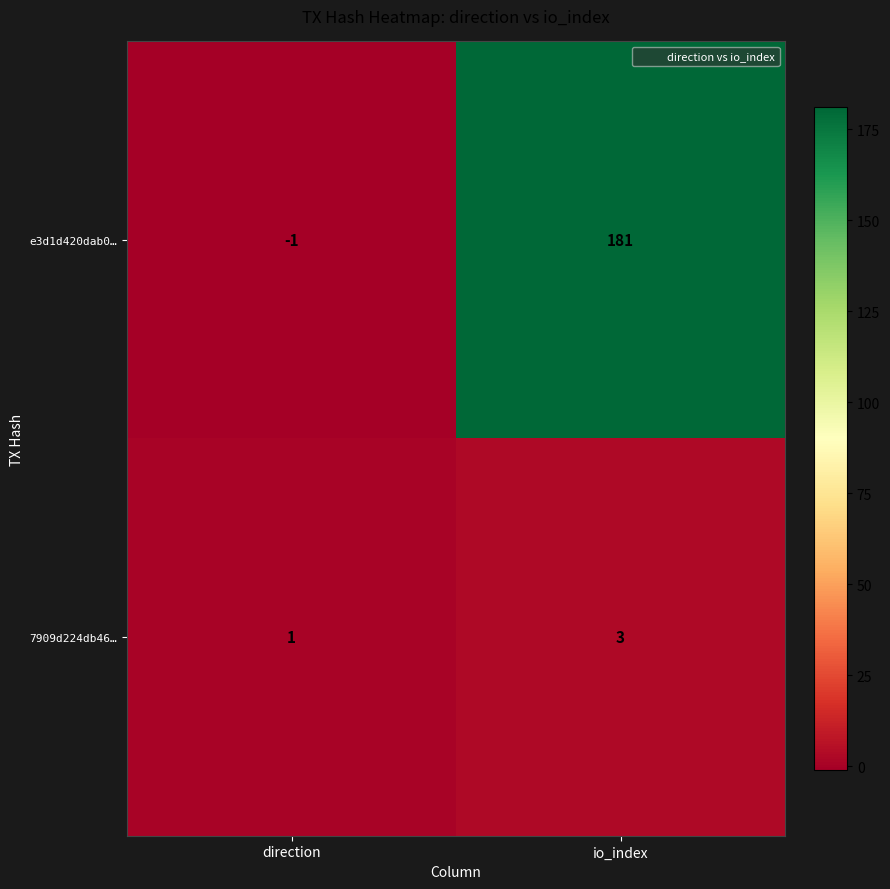

At how many categories does at least one series exceed 115?

1